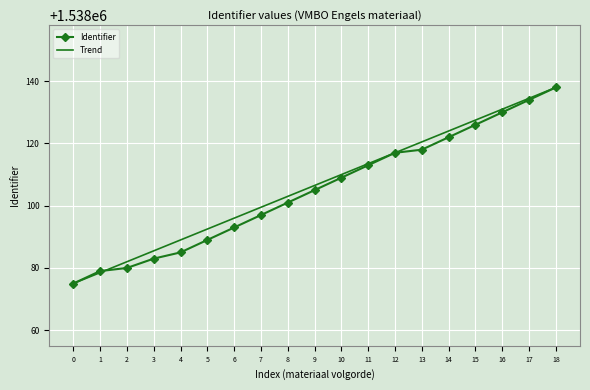

True or false: Identifier has more than 2 points higher than both neighbors.

False